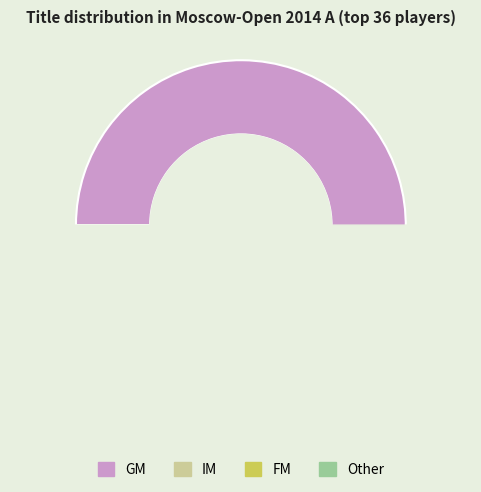

Combined, what portion of the pie is IM and GM?

94.4%